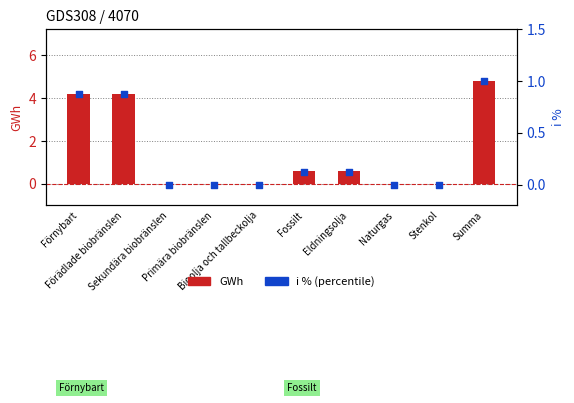

Which series reaches the maximum Y coordinate?

GWh